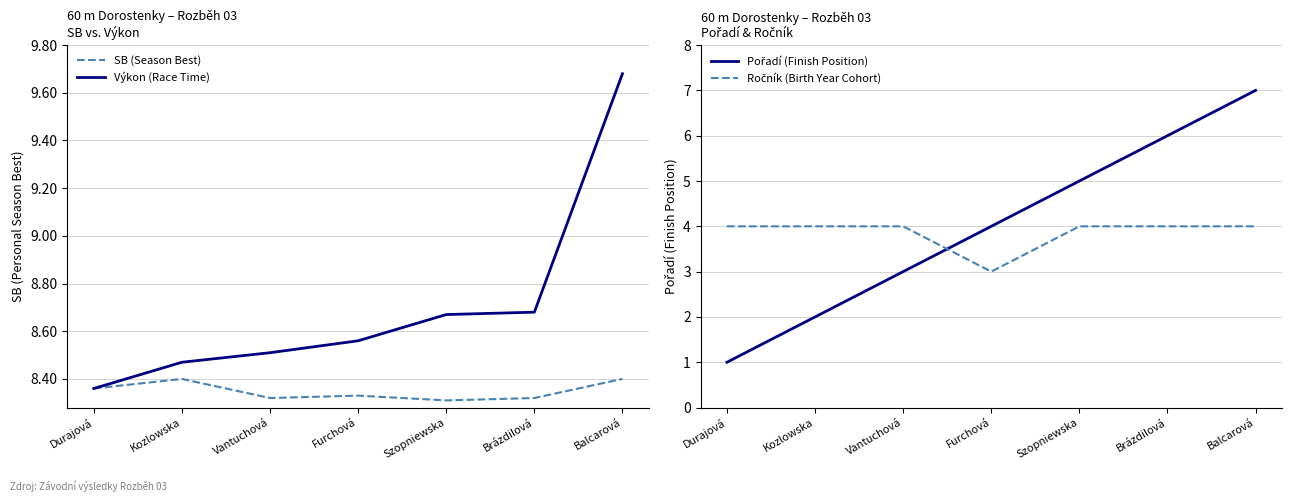

The Pořadí (Finish Position) series shows 0.7 at Durajová. True or false?

False